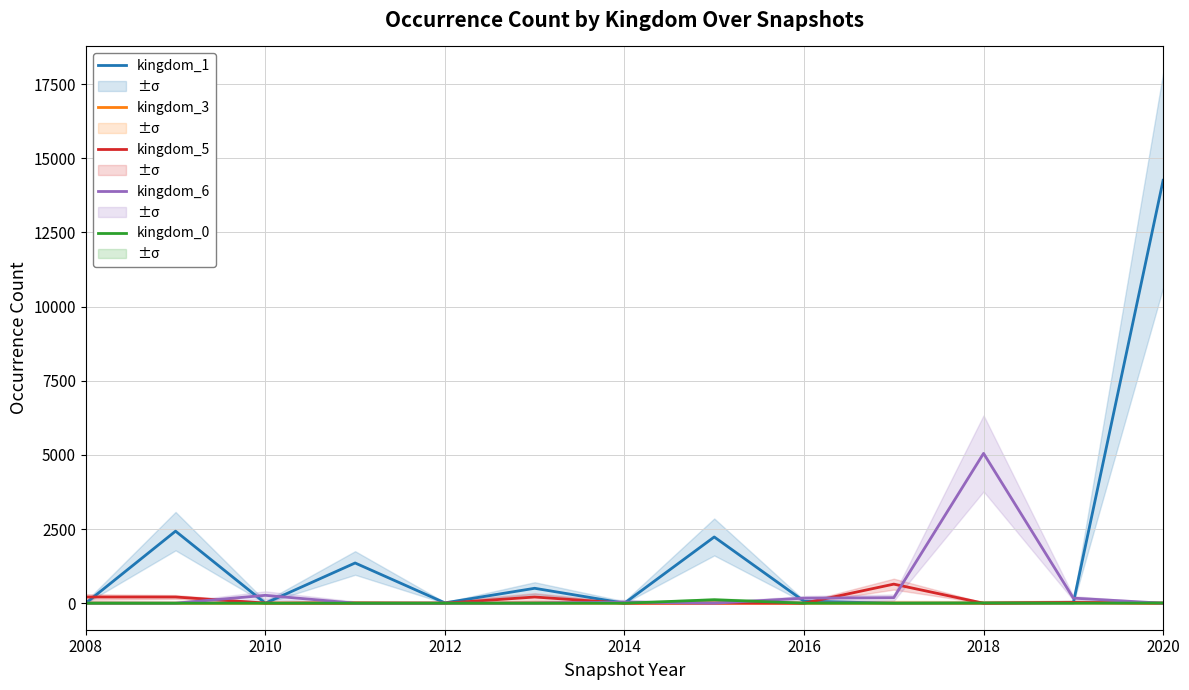

How many lines are shown in the chart?

5